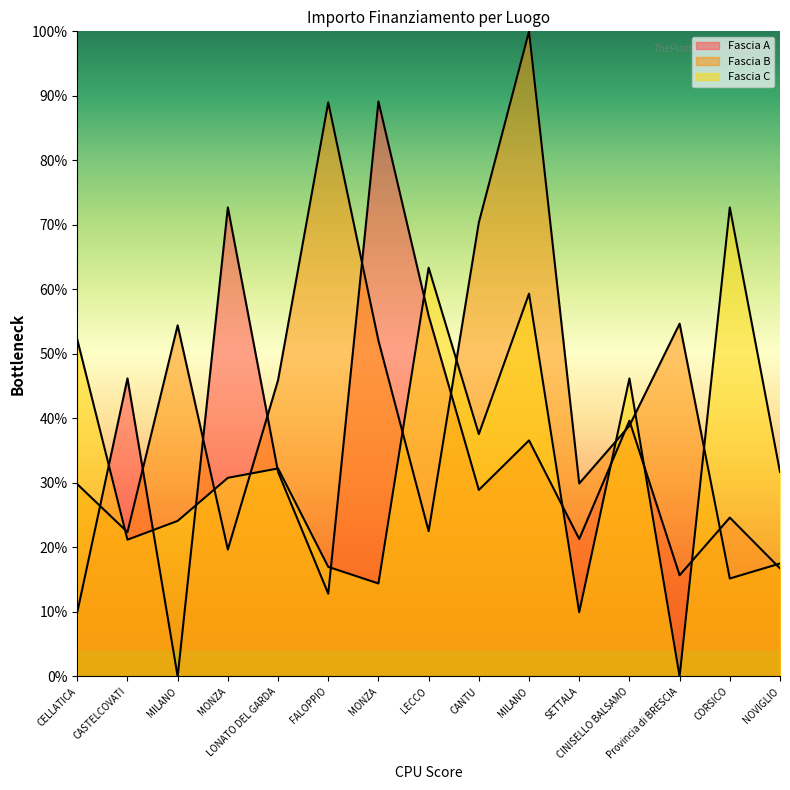

Where is the first local maximum for Fascia B?

MILANO